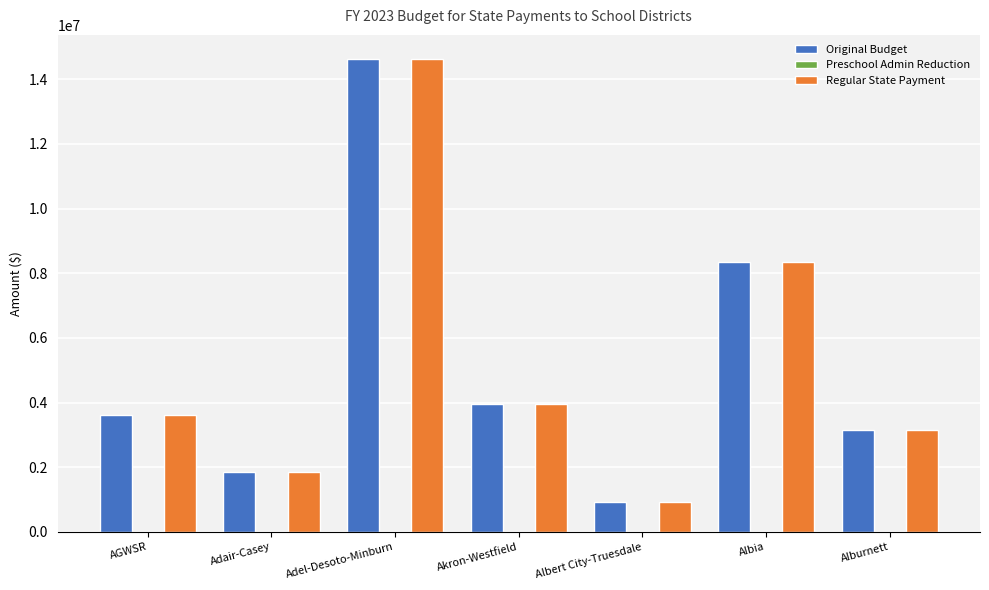

The value of Regular State Payment at Akron-Westfield is 5604766. True or false?

False